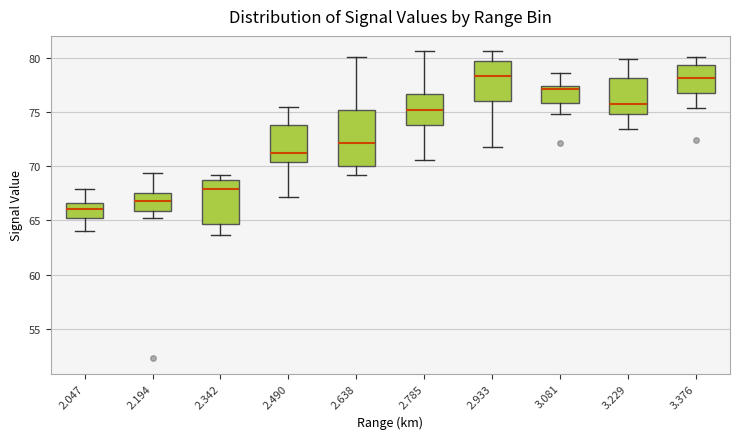

Reading left to right, read every box against the y-axis: the position of its median line, the range the box covers, and the ends of its whiskers. The values are not printed on the chart, so give them approximately, as read against the axis.

2.047: median 66.0, box 65.0 to 66.5, whiskers 64.0 to 68.0
2.194: median 67.0, box 66.0 to 67.5, whiskers 65.0 to 69.5
2.342: median 68.0, box 64.5 to 68.5, whiskers 63.5 to 69.0
2.490: median 71.0, box 70.5 to 74.0, whiskers 67.0 to 75.5
2.638: median 72.0, box 70.0 to 75.0, whiskers 69.0 to 80.0
2.785: median 75.0, box 74.0 to 76.5, whiskers 70.5 to 80.5
2.933: median 78.5, box 76.0 to 79.5, whiskers 72.0 to 80.5
3.081: median 77.0, box 76.0 to 77.5, whiskers 75.0 to 78.5
3.229: median 76.0, box 75.0 to 78.0, whiskers 73.5 to 80.0
3.376: median 78.0, box 77.0 to 79.5, whiskers 75.5 to 80.0